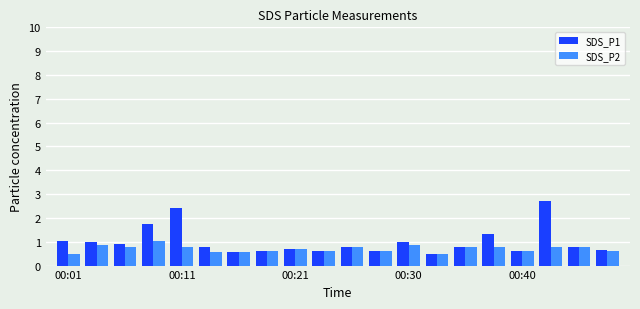

What is the difference between the maximum and minimum values in the SDS_P2 series?

0.6